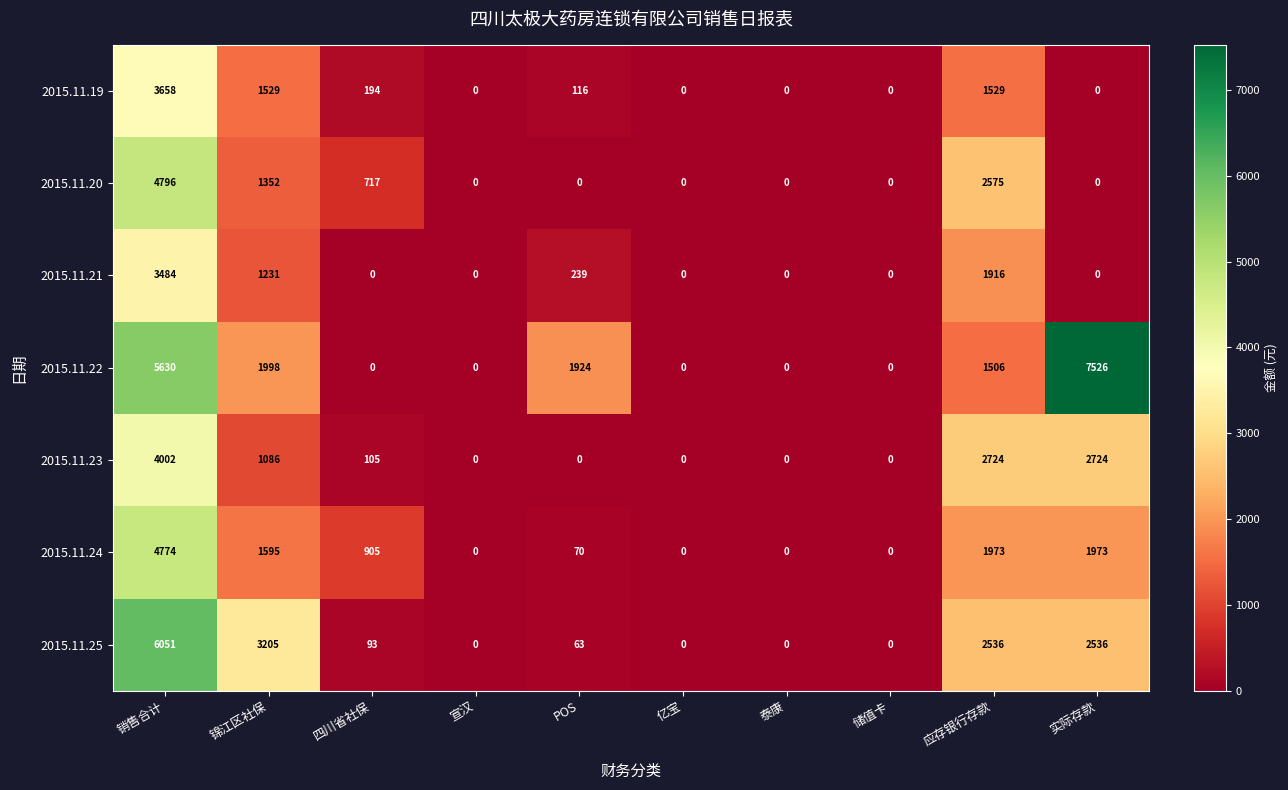

What is the difference between the maximum and second lowest values in the 2015.11.21 series?

3484